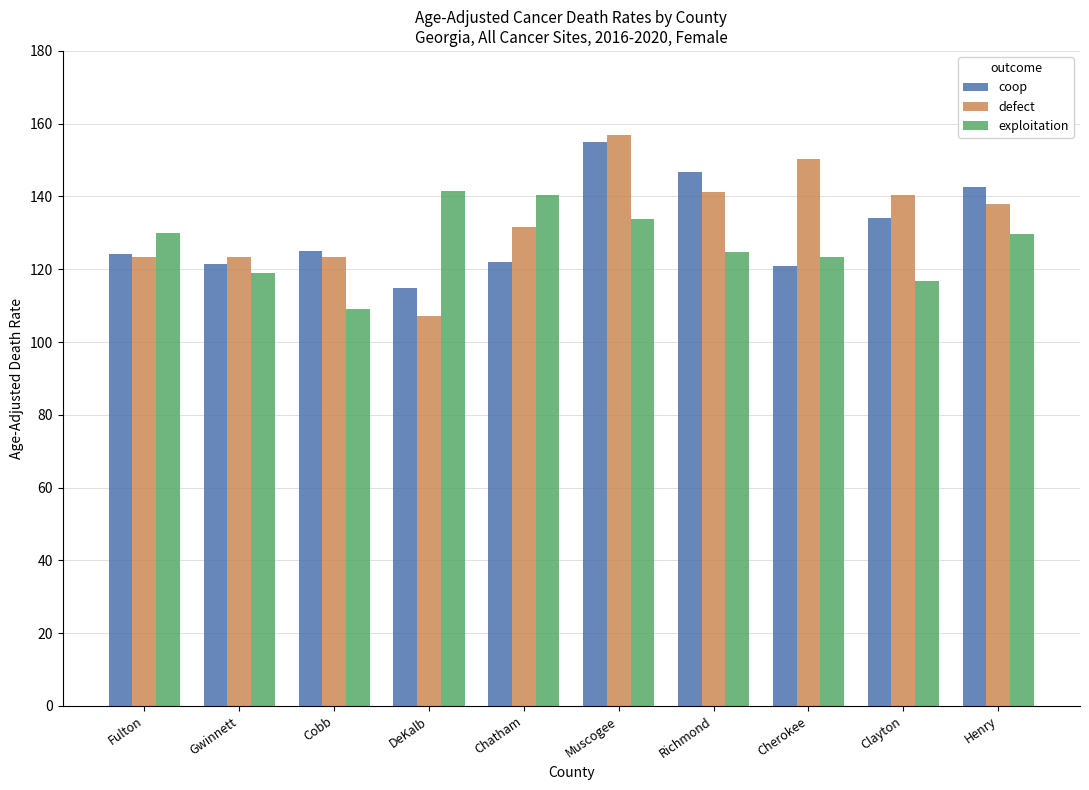

What are all the series names shown in the legend?

coop, defect, exploitation